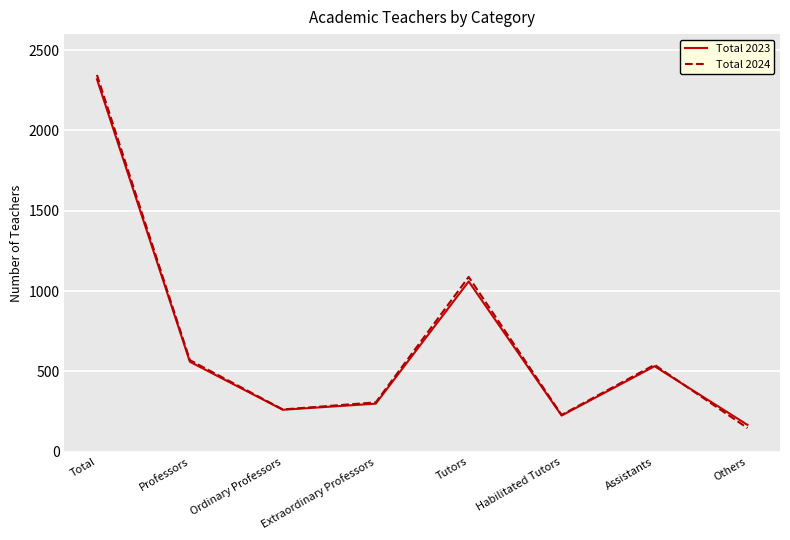

Count the number of categories in the chart.

8